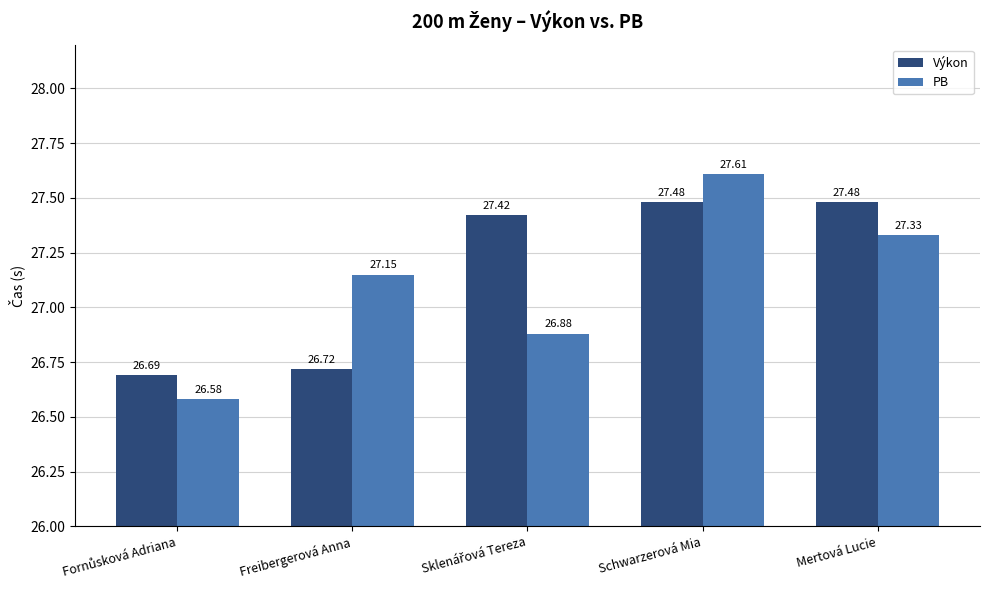

List the series in order of their peak value, lowest first.

Výkon, PB